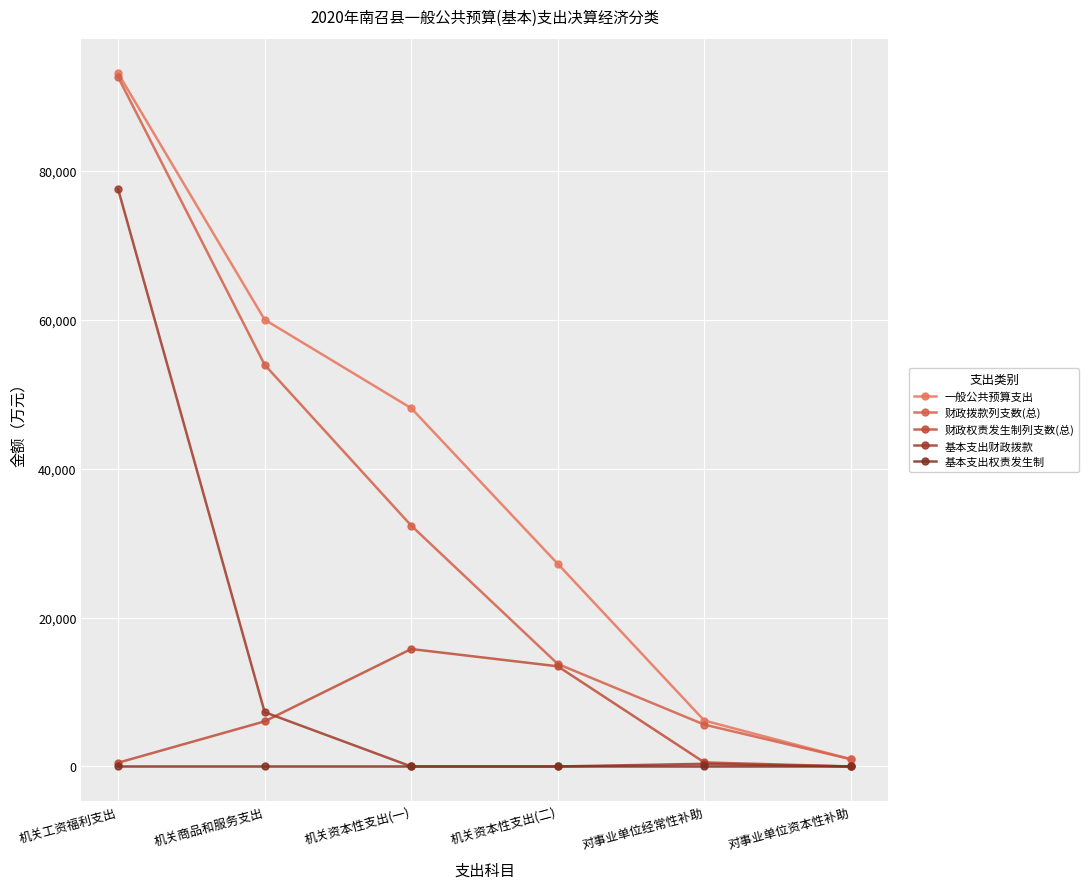

How many data points does each series have?

6